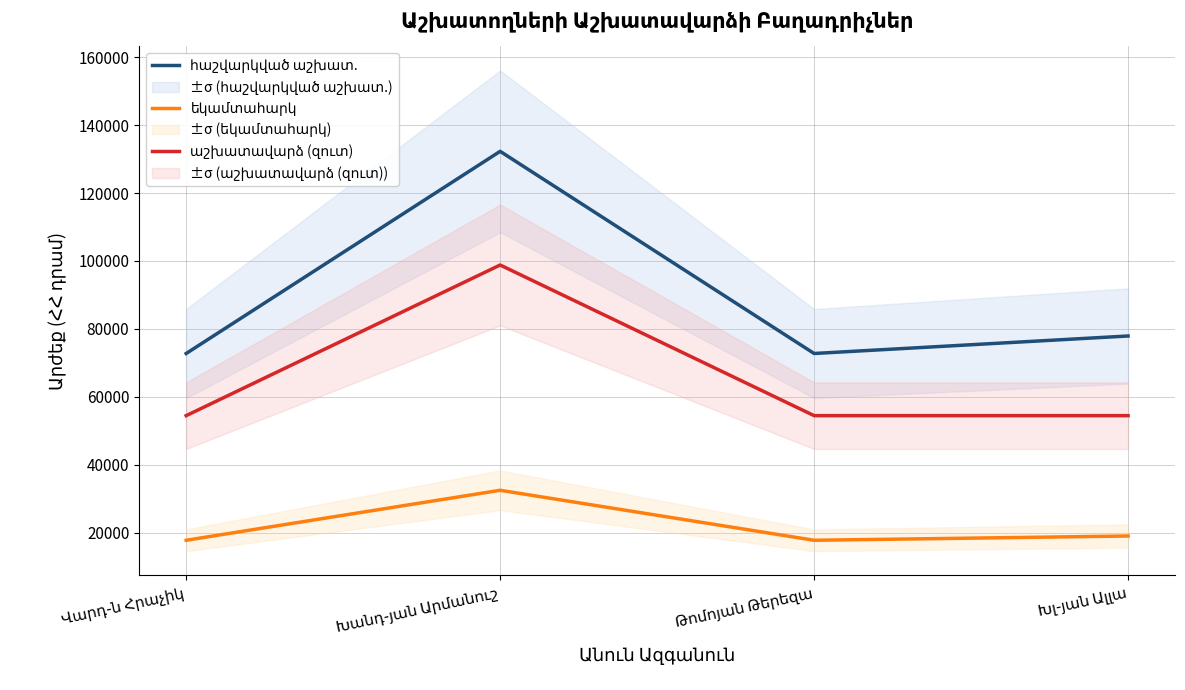

What is the sum of the եկամտահարկ values at Խանդ-յան Արմանուշ and Վարդ-ն Հրաչիկ?

50223